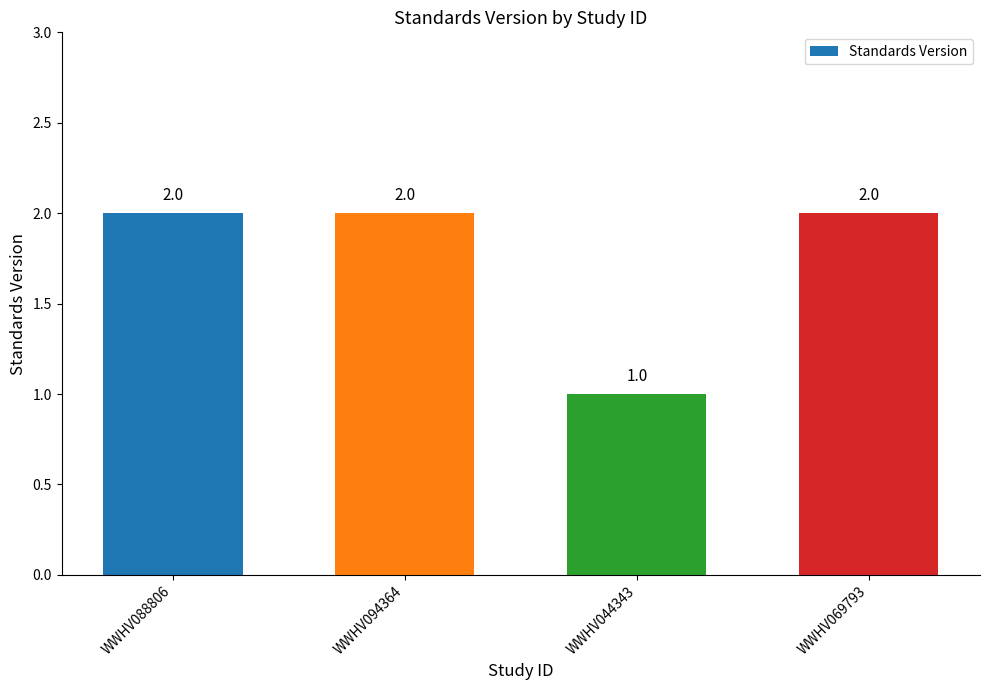

What is the smallest value displayed?

1